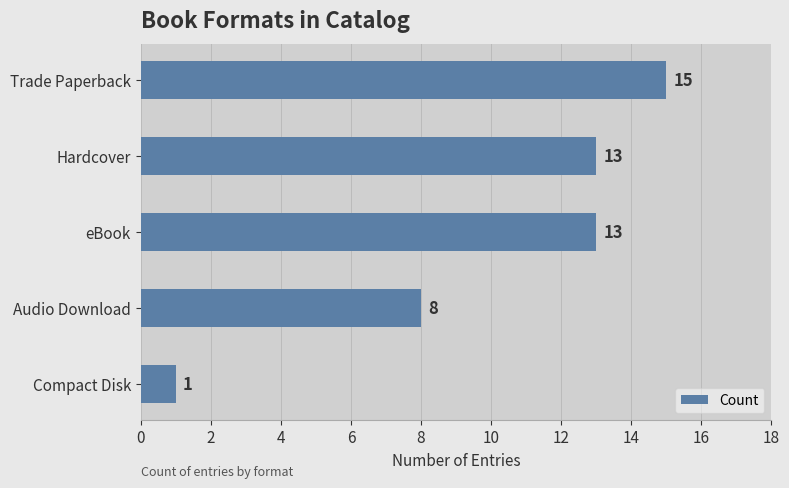

How many distinct data groups are displayed?

1